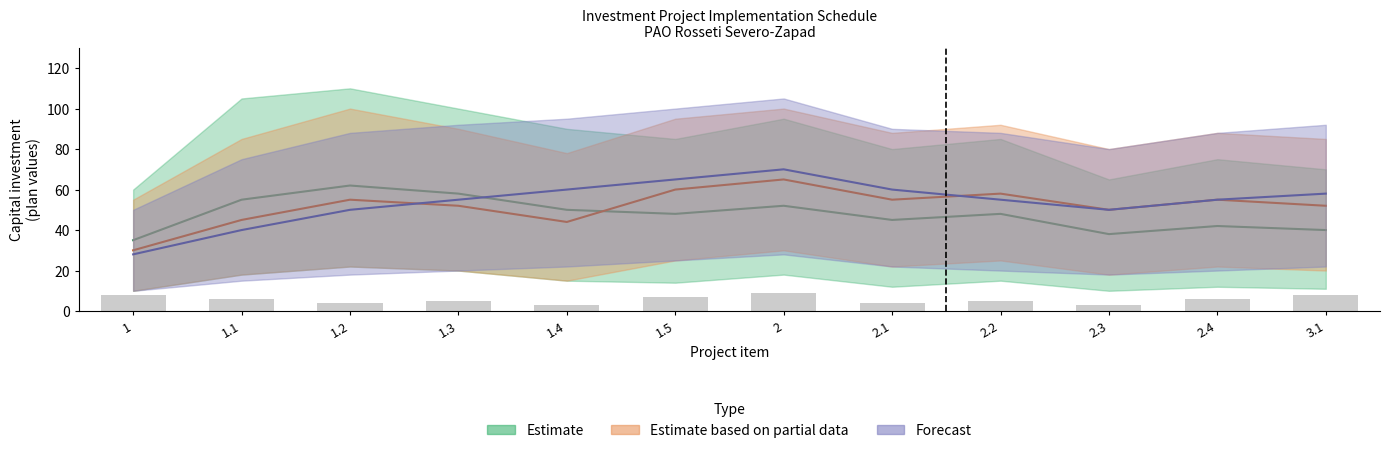

Which category has the lowest value across all series?

1.4